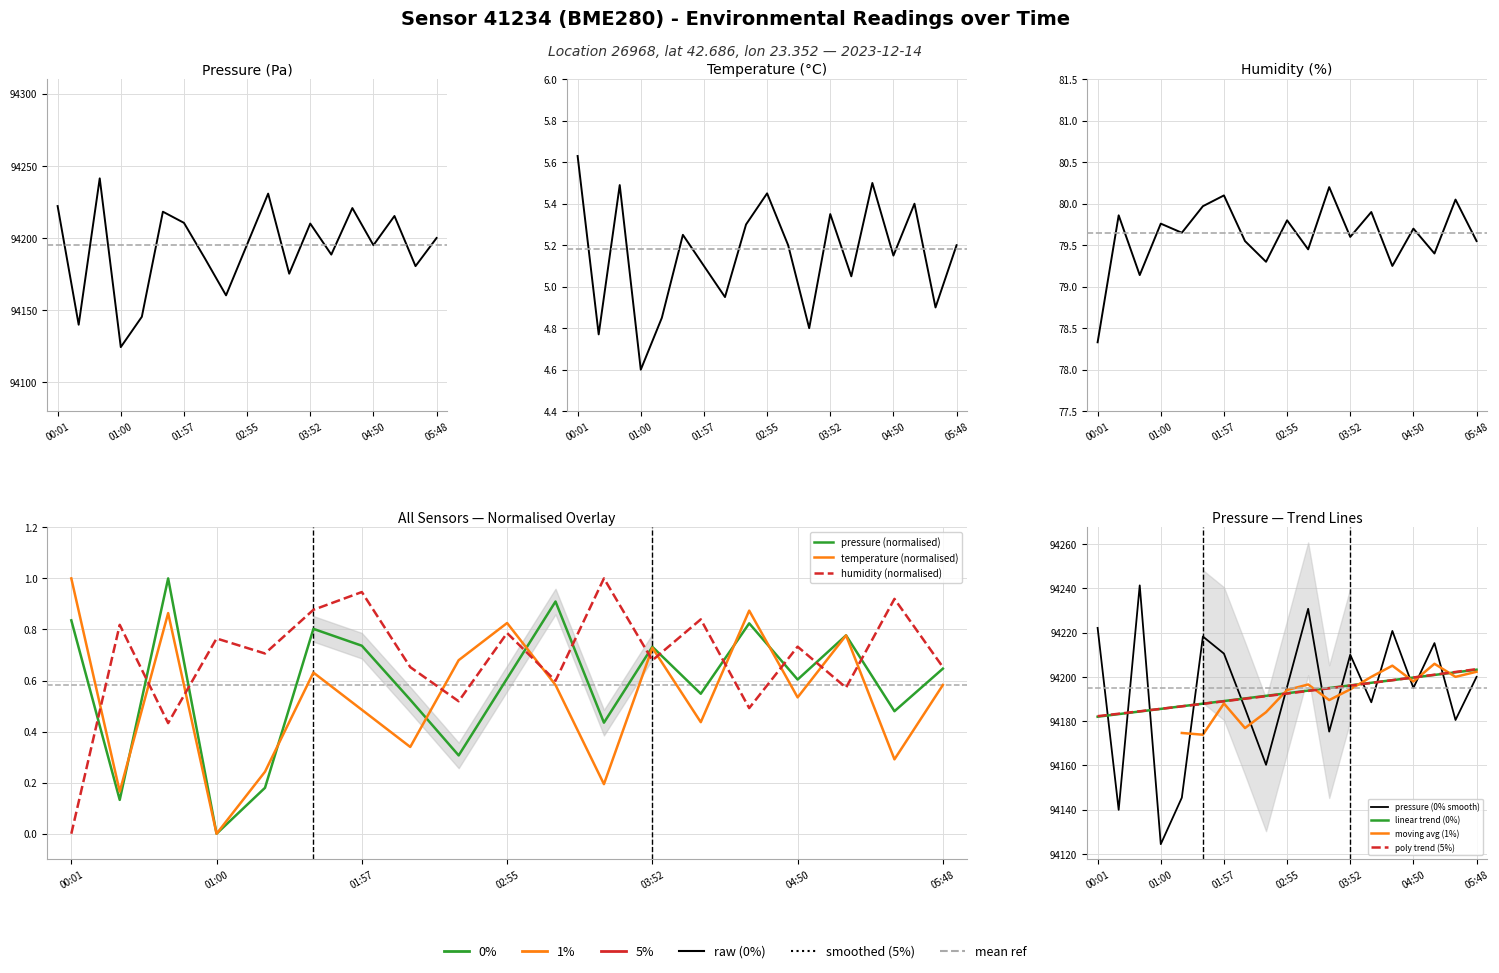

Is it true that pressure equals 135102.8 at 00:21?

False